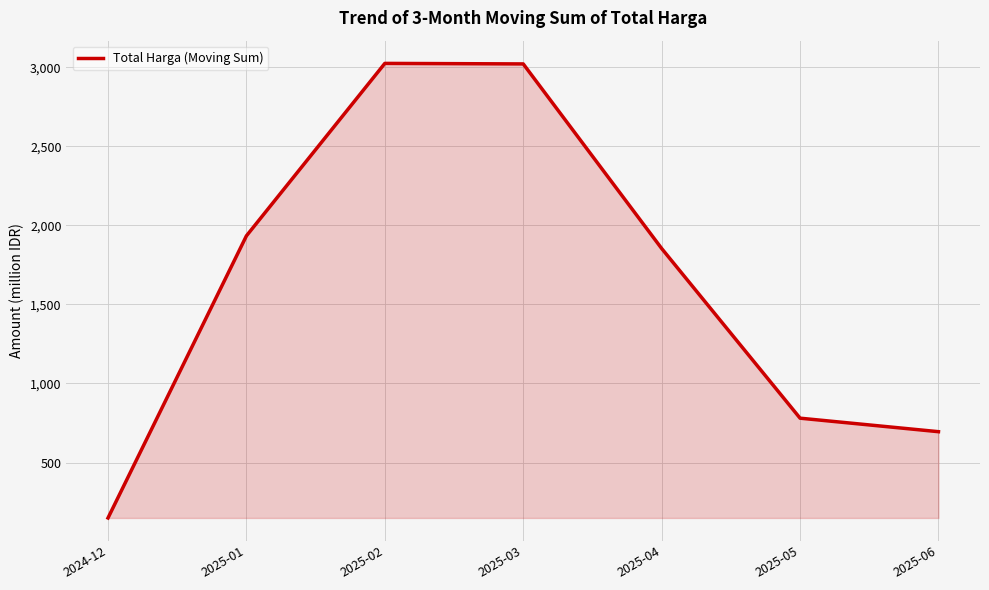

Approximately how many times larger is the value at 2024-12 compared to 2025-05?

0.2